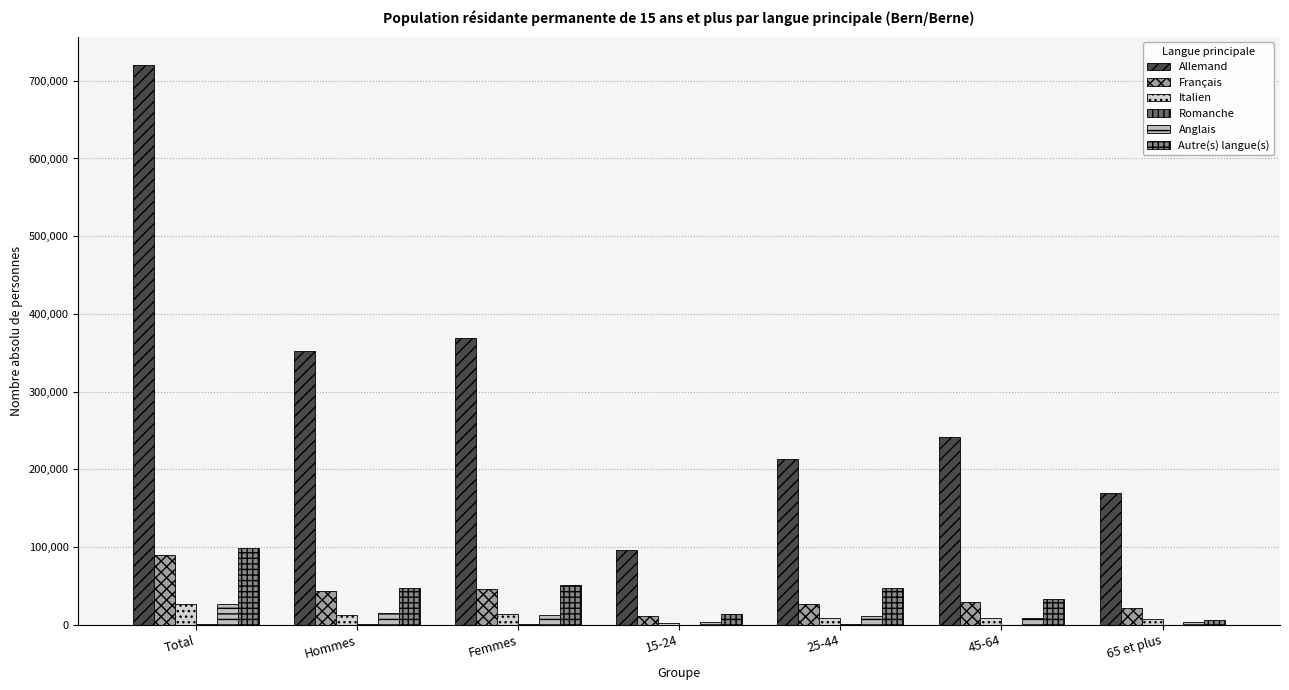

Is the value of Français at Hommes greater than the value of Italien at Femmes?

Yes